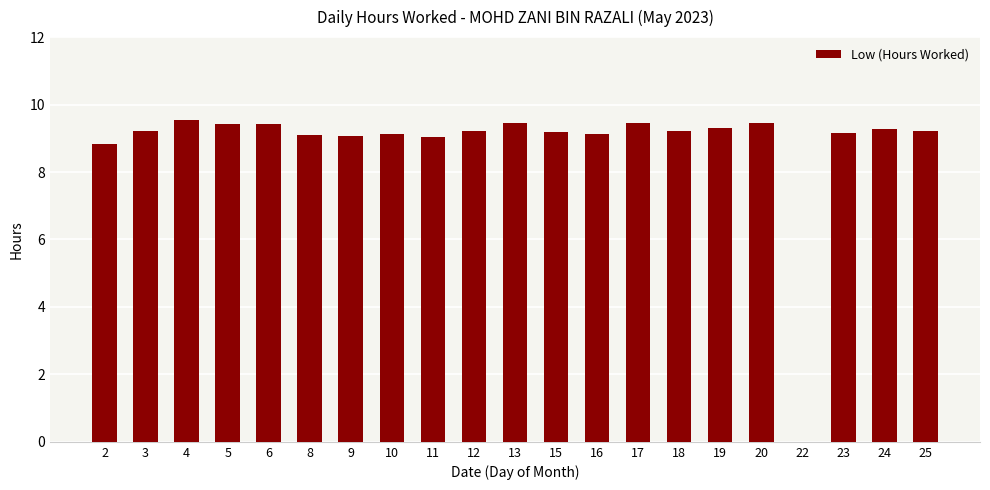

At which label does the data first exceed 9?

3